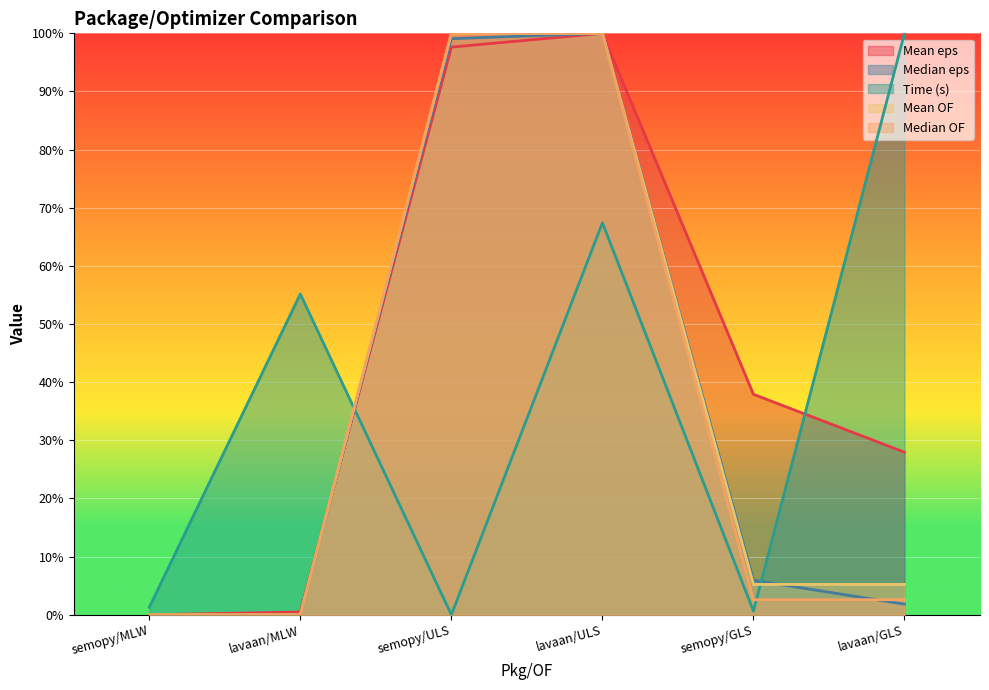

Between lavaan/MLW and lavaan/ULS, which series saw the biggest shift?

Median eps